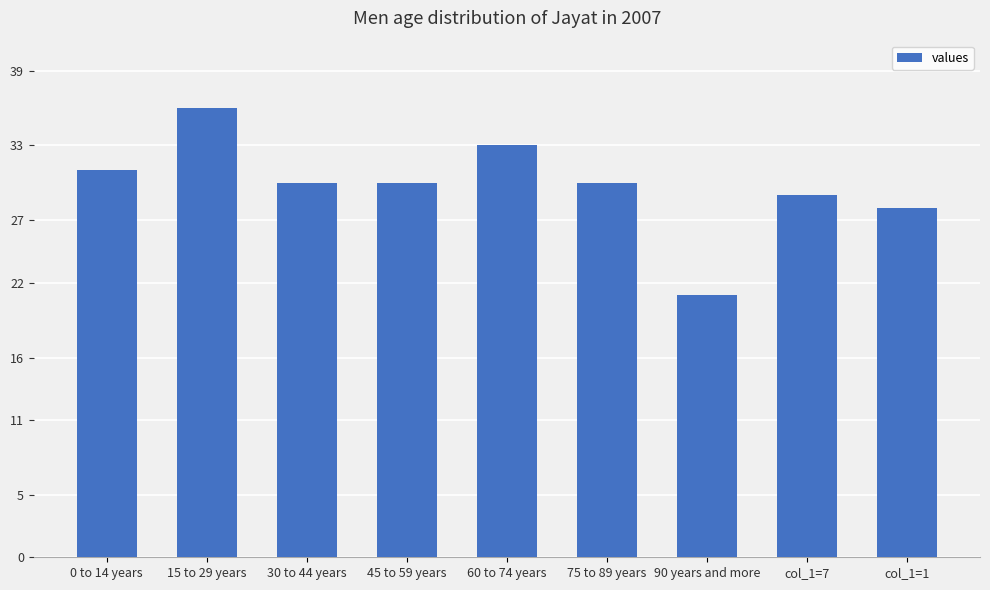

What is the change in value from 90 years and more to col_1=1?

+7